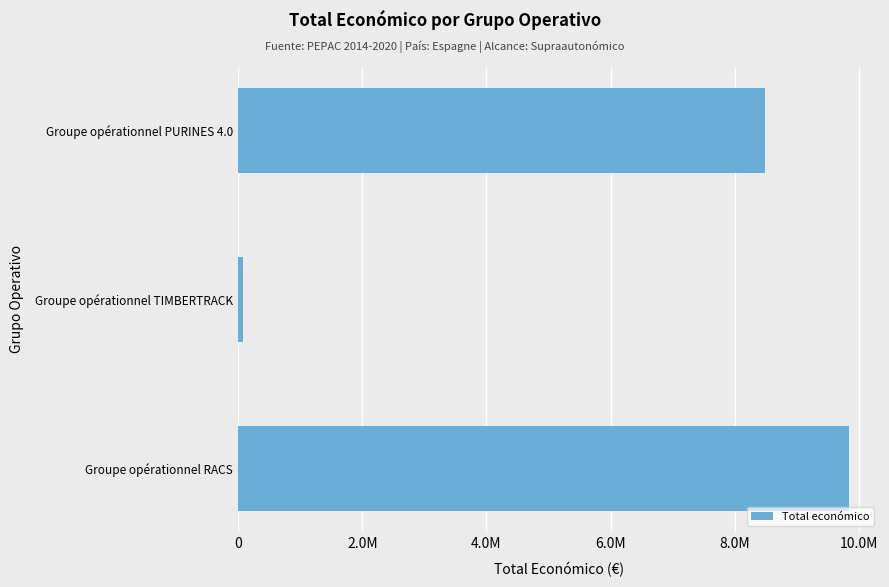

Which label corresponds to the smallest value in the chart?

Groupe opérationnel TIMBERTRACK